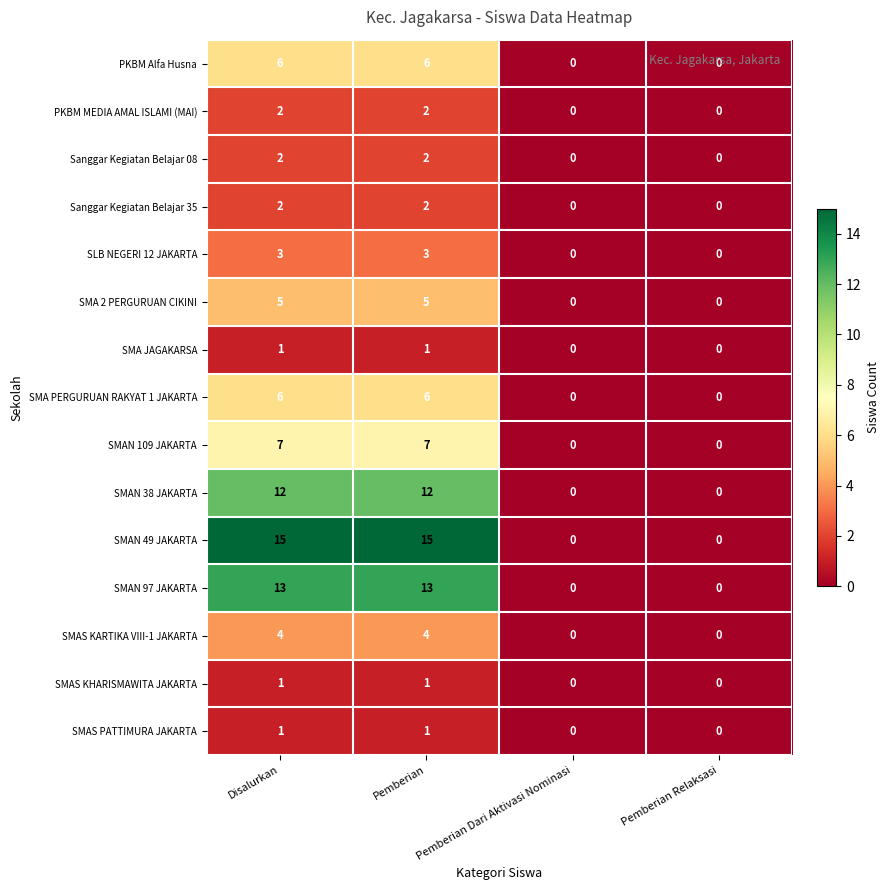

What is the spread (max minus min) of values at Pemberian?

14